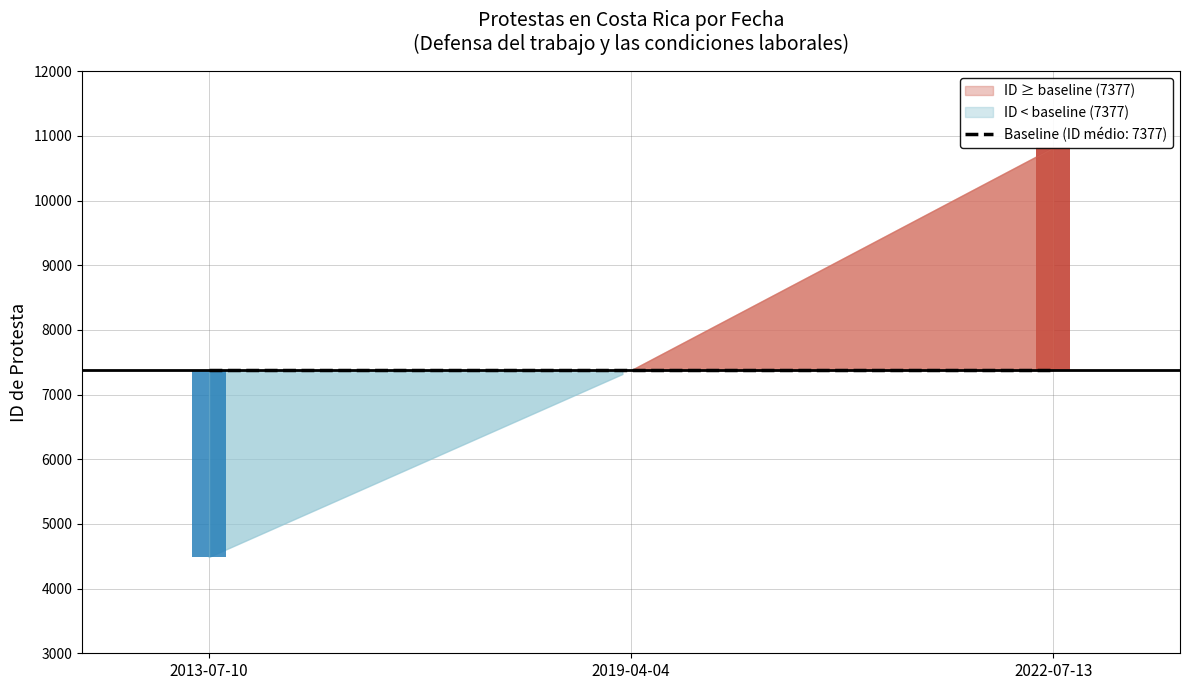

Reading left to right, list all the values displayed in this chart.

2013-07-10=4488	2019-04-04=7377	2022-07-13=10821